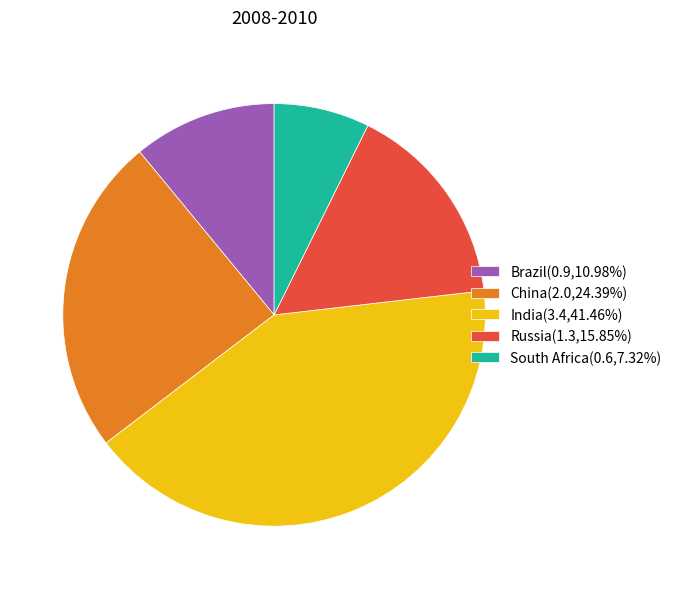

What is the largest slice in the pie chart?

India